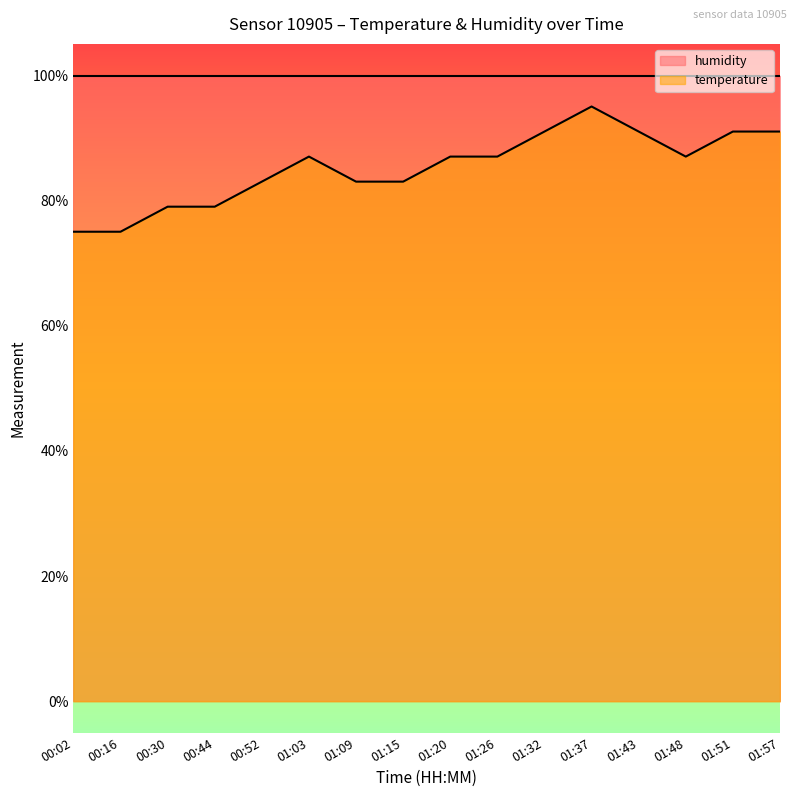

What is the label of the 16th point from the left?

01:57